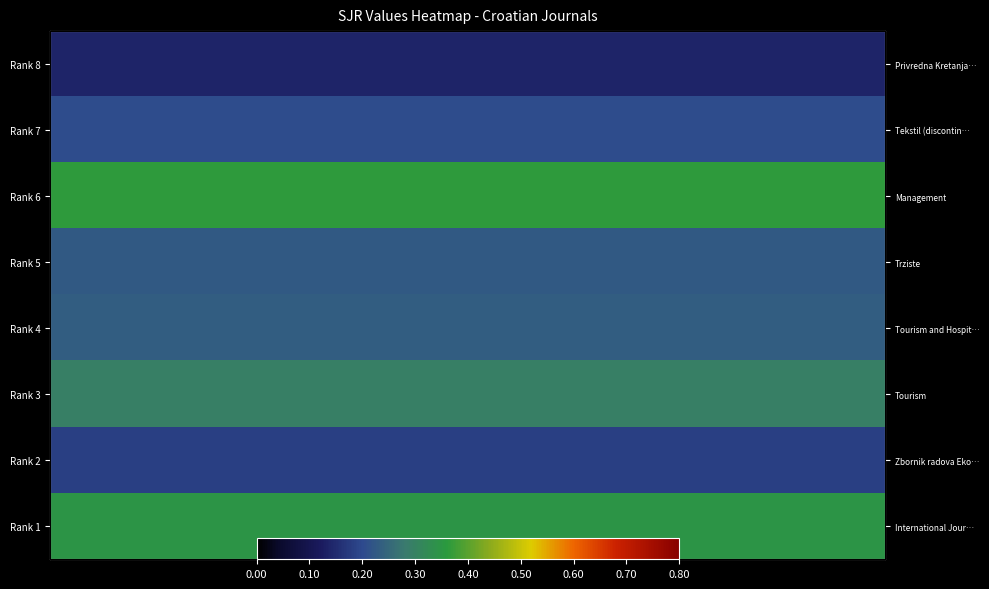

Which has a higher value, 16 or 0.00?

16